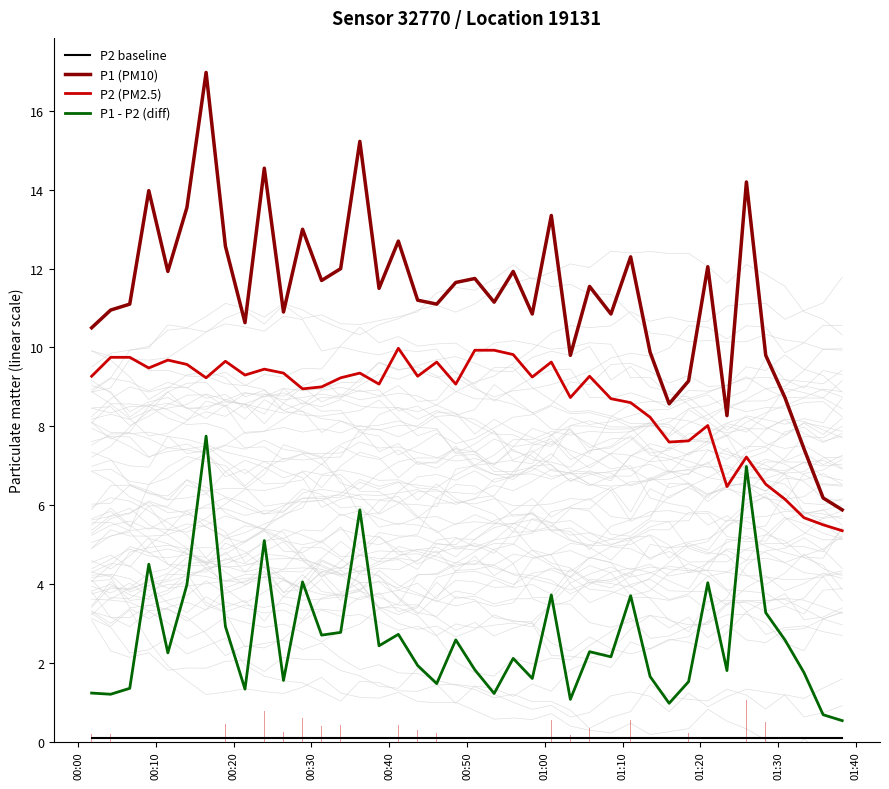

At how many categories does at least one series exceed 14?

4